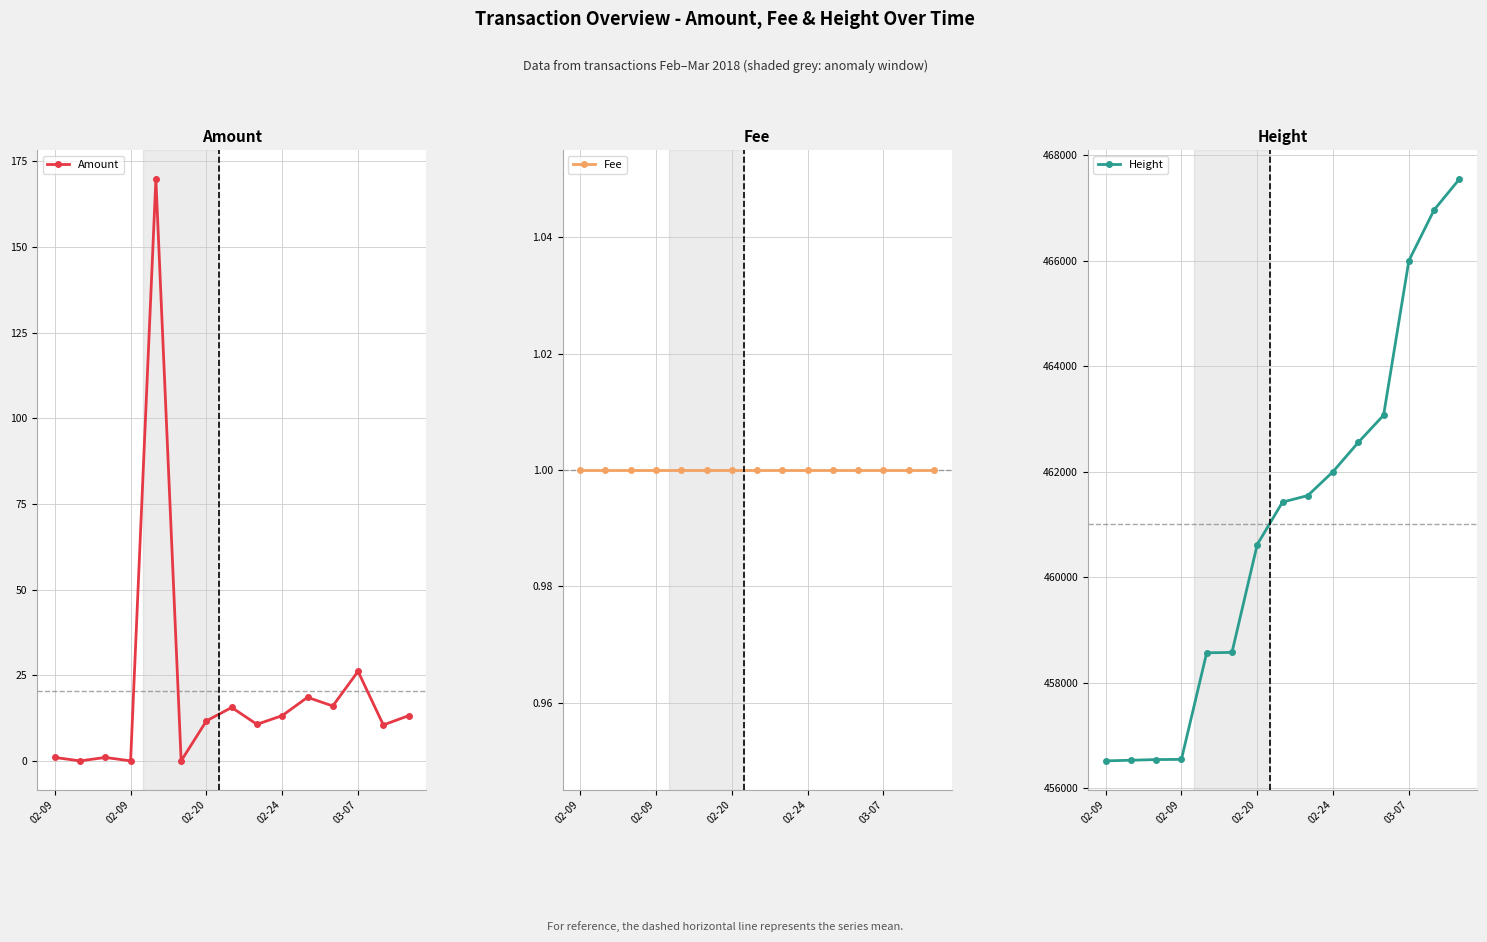

True or false: Amount has a value of 4.3 at 13.

False